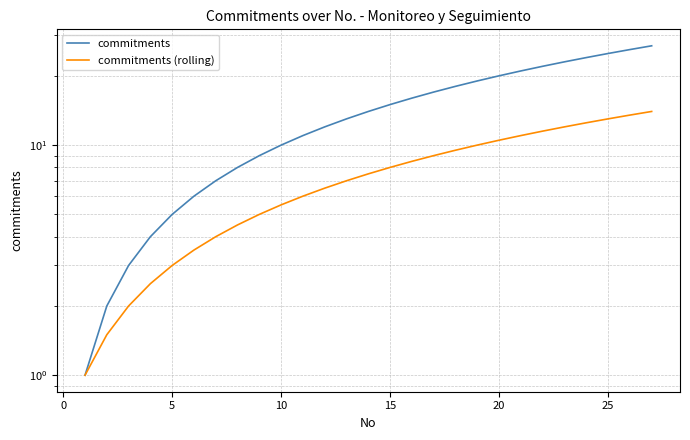

True or false: commitments has a value of 13.2 at 25.

False